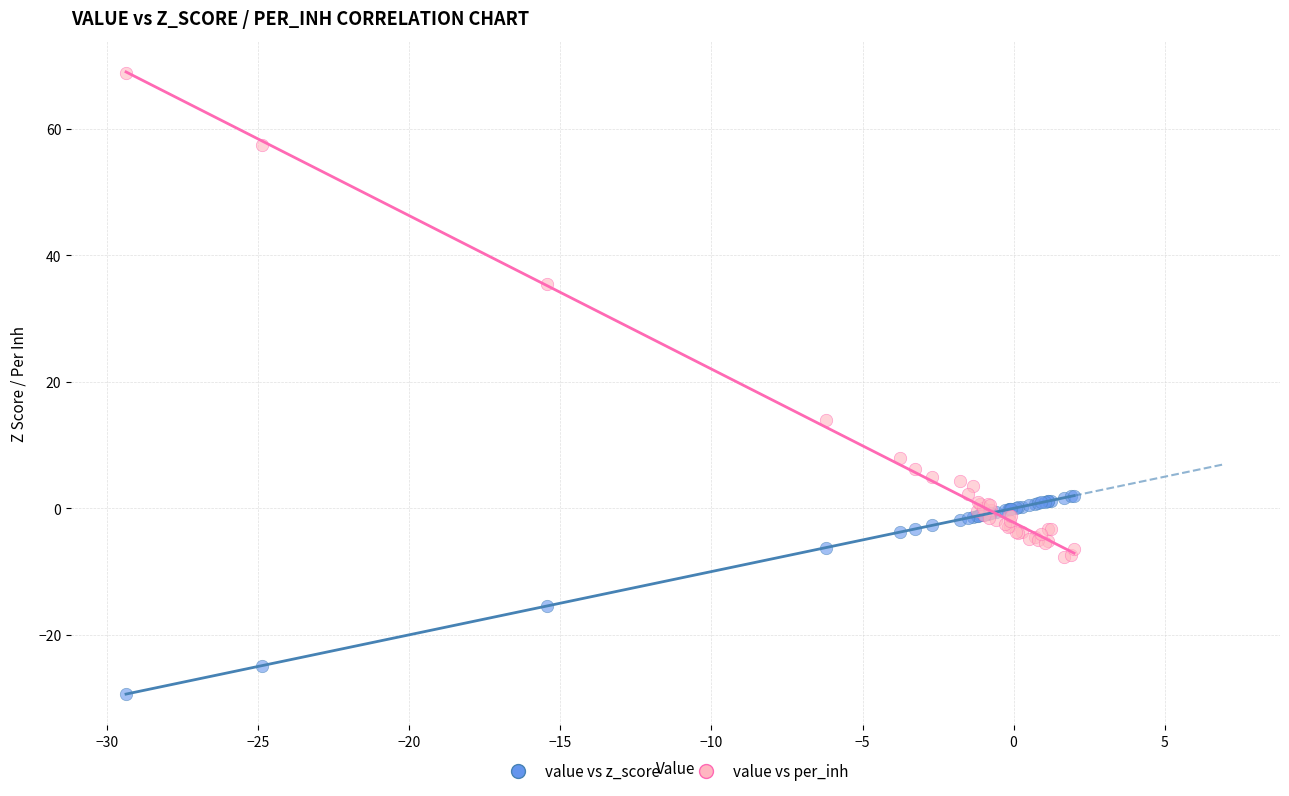

In the value vs per_inh series, what Y value is closest to 30?

35.4